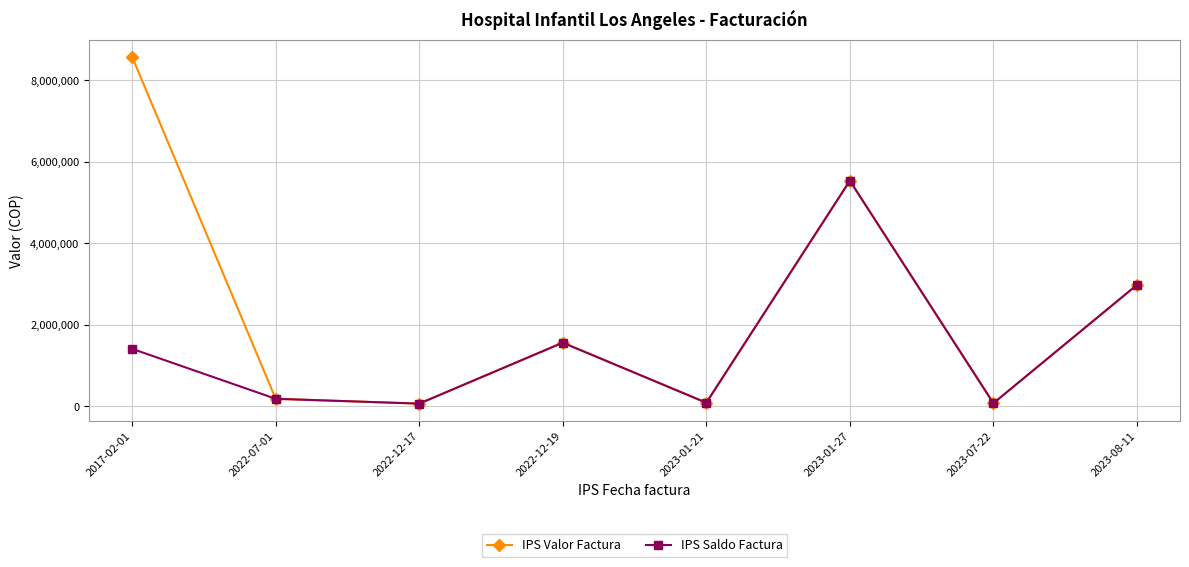

At which category is the sum across all series the highest?

2023-01-27